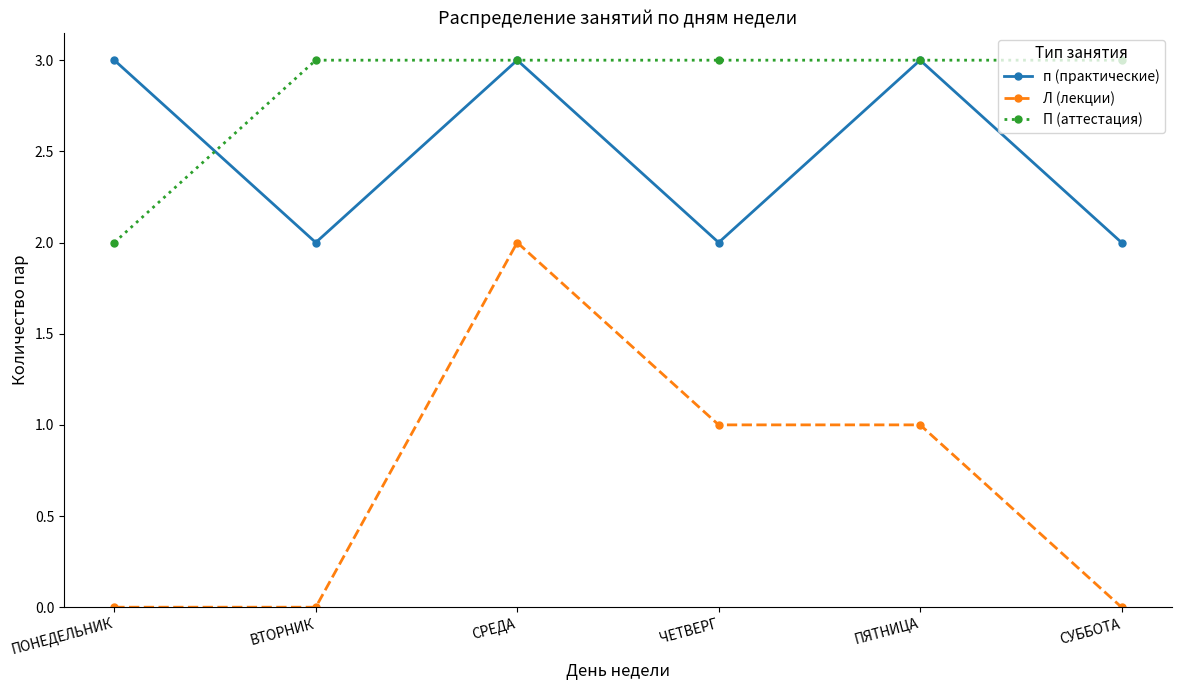

Read the п (практические) value at СУББОТА.

2